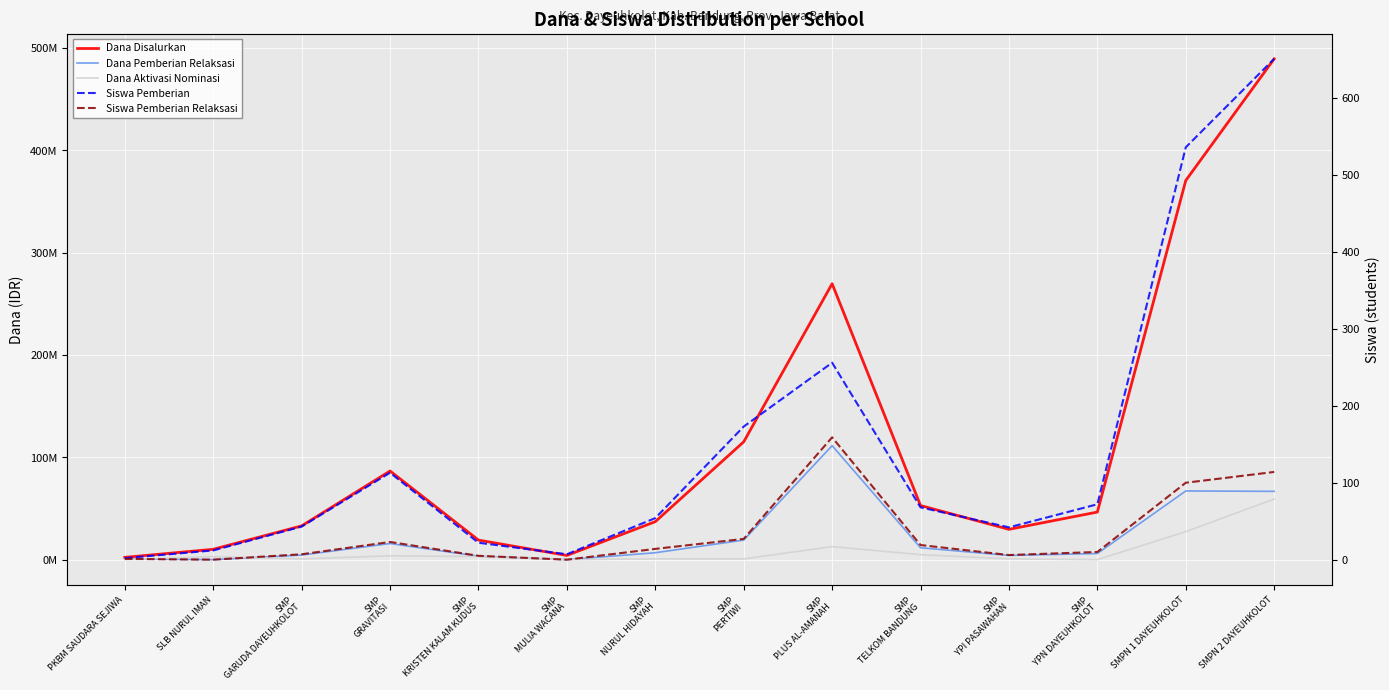

At which label does Siswa Pemberian Relaksasi first exceed 14?

SMP
GRAVITASI